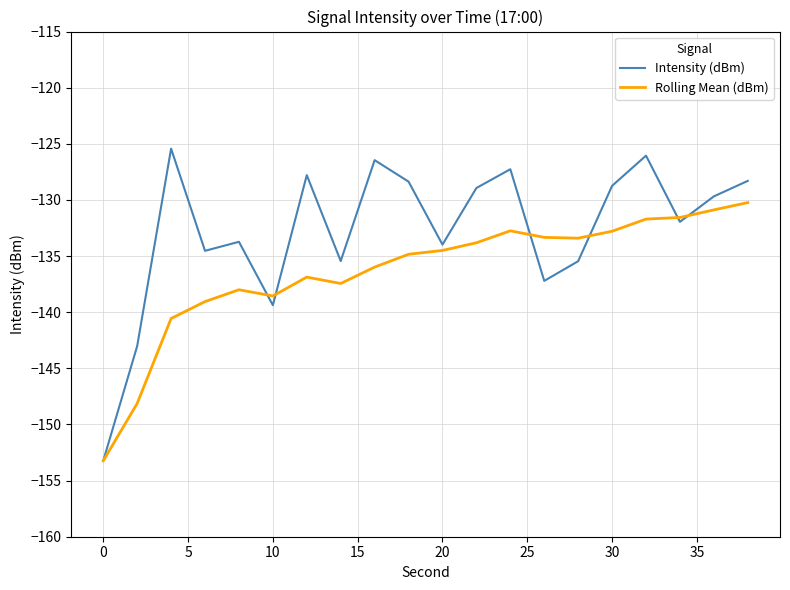

Which series has the largest total across all categories?

Intensity (dBm)